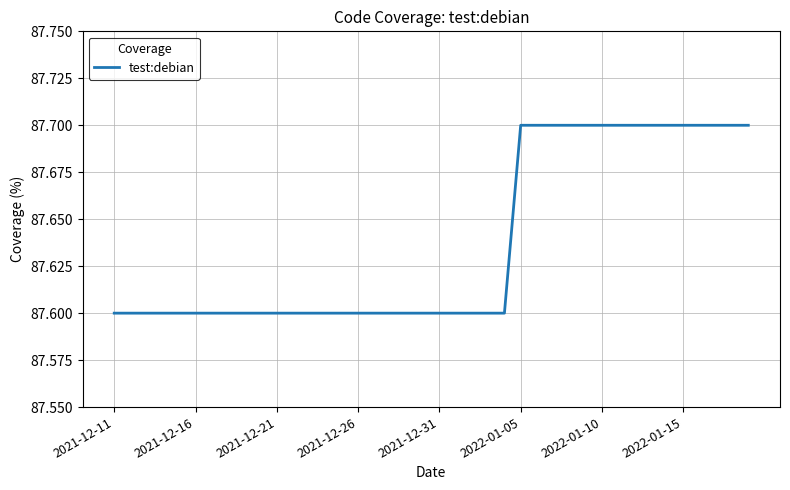

How many values are between 87 and 88?

40